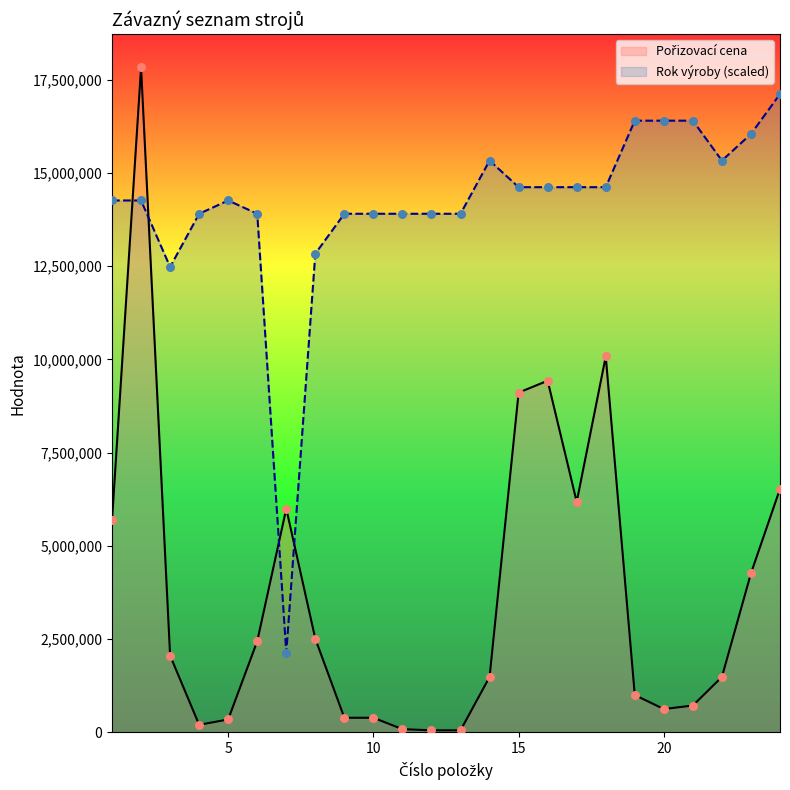

Is the value of Rok výroby at 16 greater than the value of Pořizovací cena at 3?

Yes